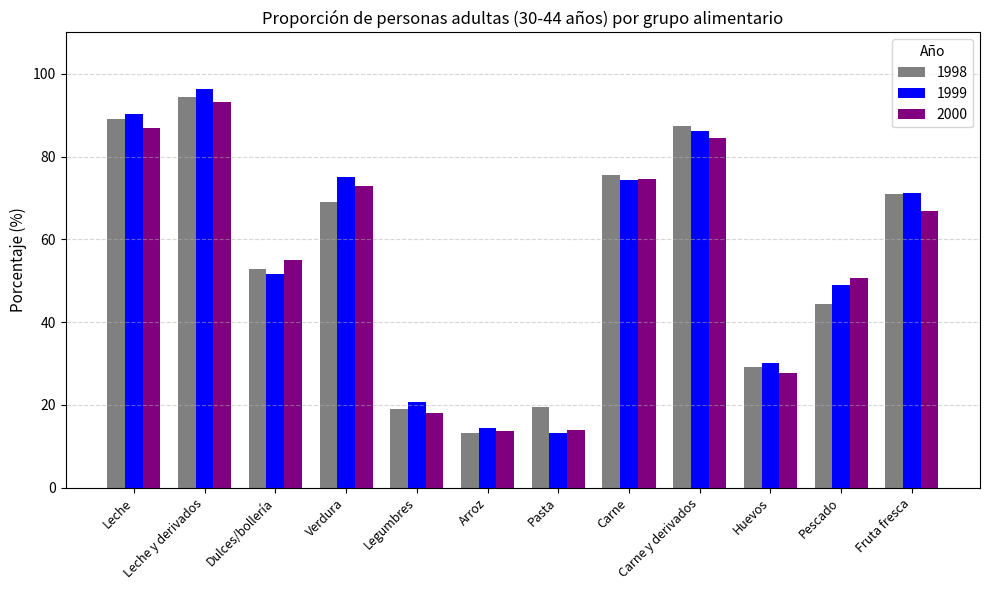

True or false: 1998 has a value of 87.5 at Carne y derivados.

True